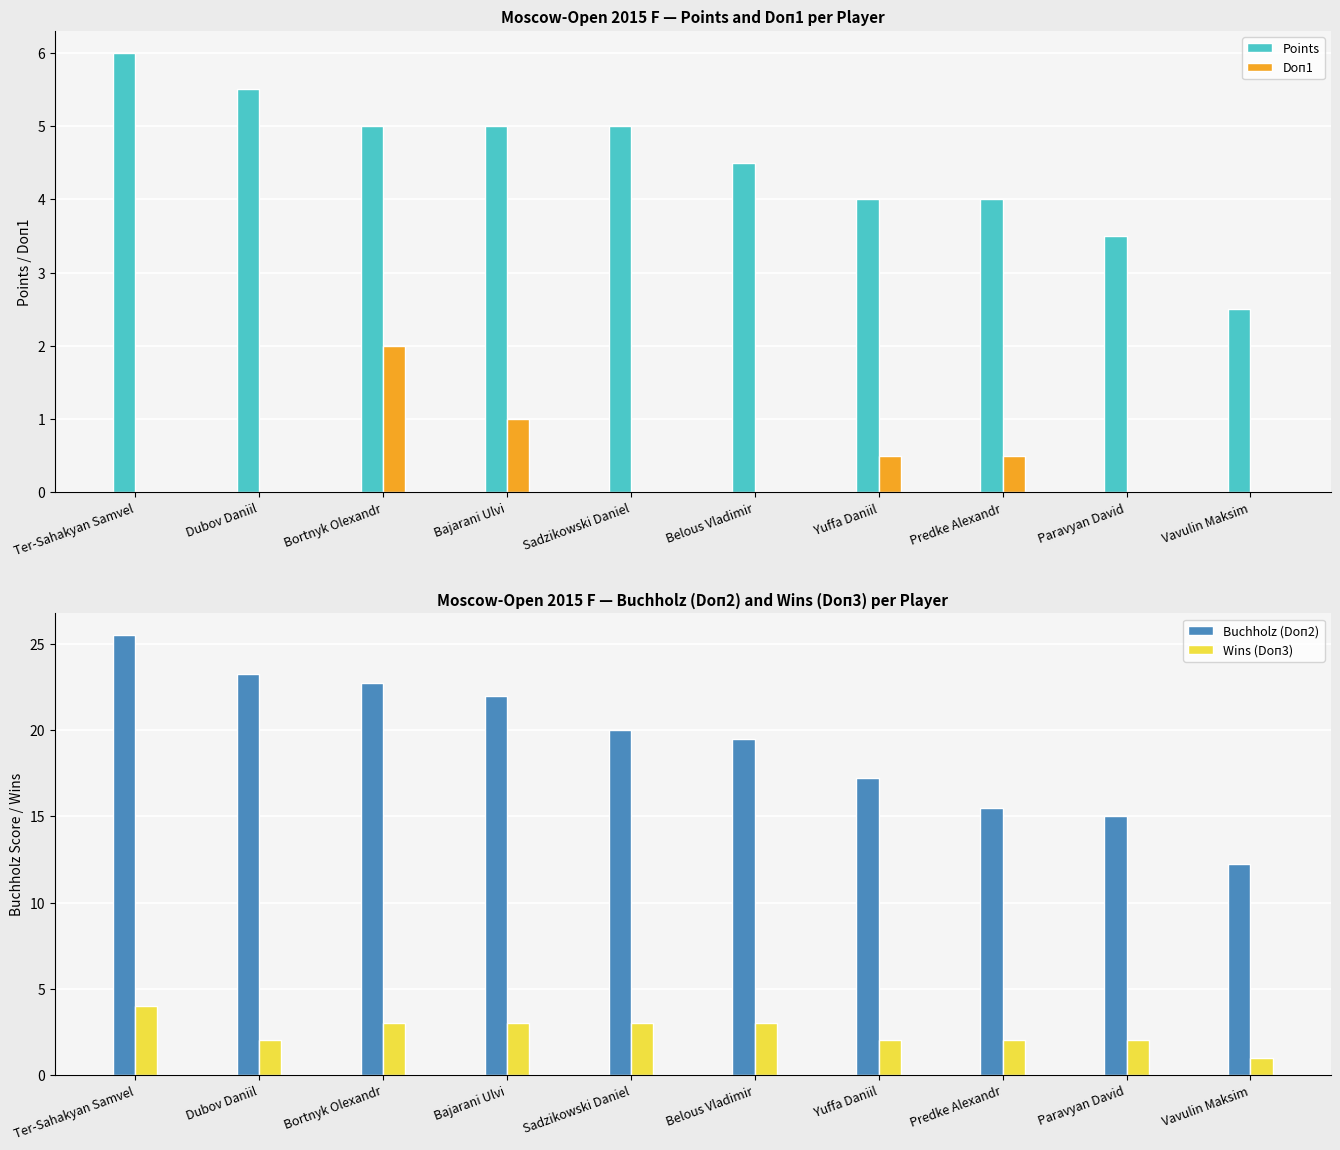

At which category does the chart reach its peak across all series?

Ter-Sahakyan Samvel